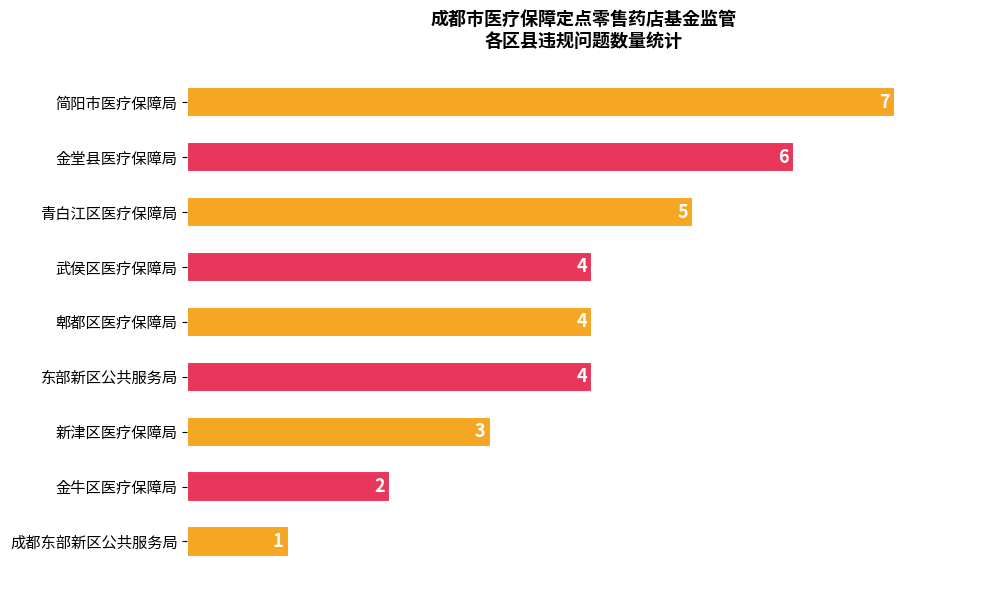

Reading bottom to top, extract all data points from this chart.

成都东部新区公共服务局=1	金牛区医疗保障局=2	新津区医疗保障局=3	东部新区公共服务局=4	郫都区医疗保障局=4	武侯区医疗保障局=4	青白江区医疗保障局=5	金堂县医疗保障局=6	简阳市医疗保障局=7